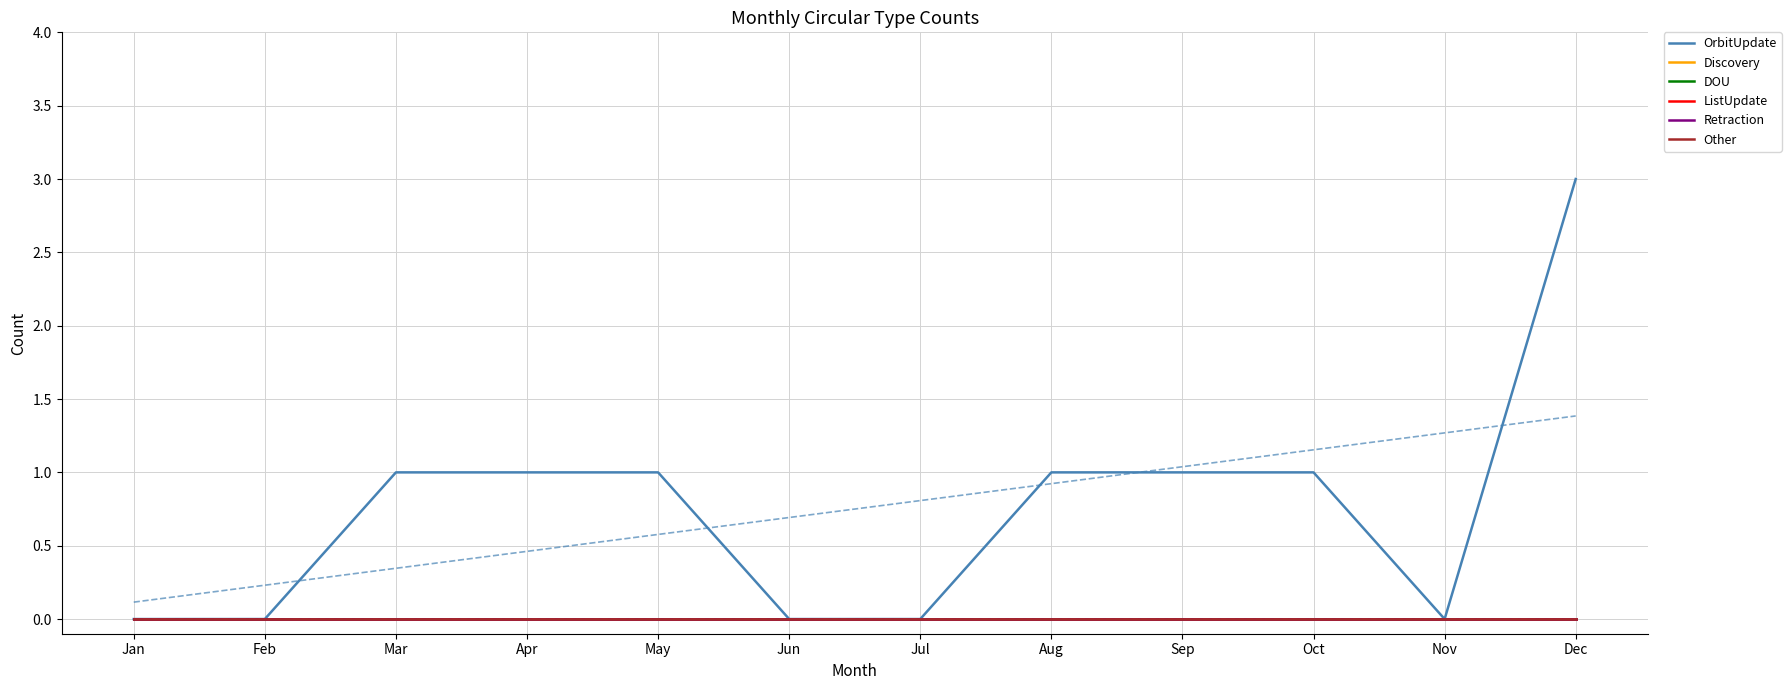

True or false: Discovery and Other intersect in this chart.

False